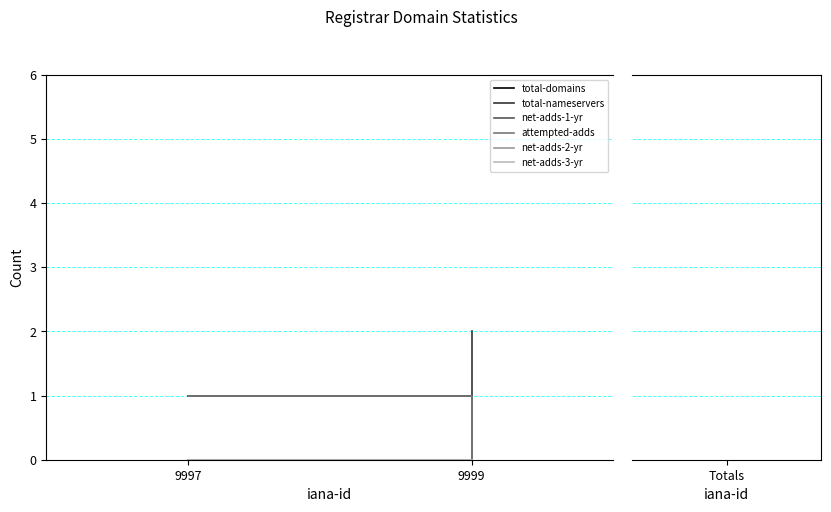

What is the sum of all net-adds-1-yr values?

1